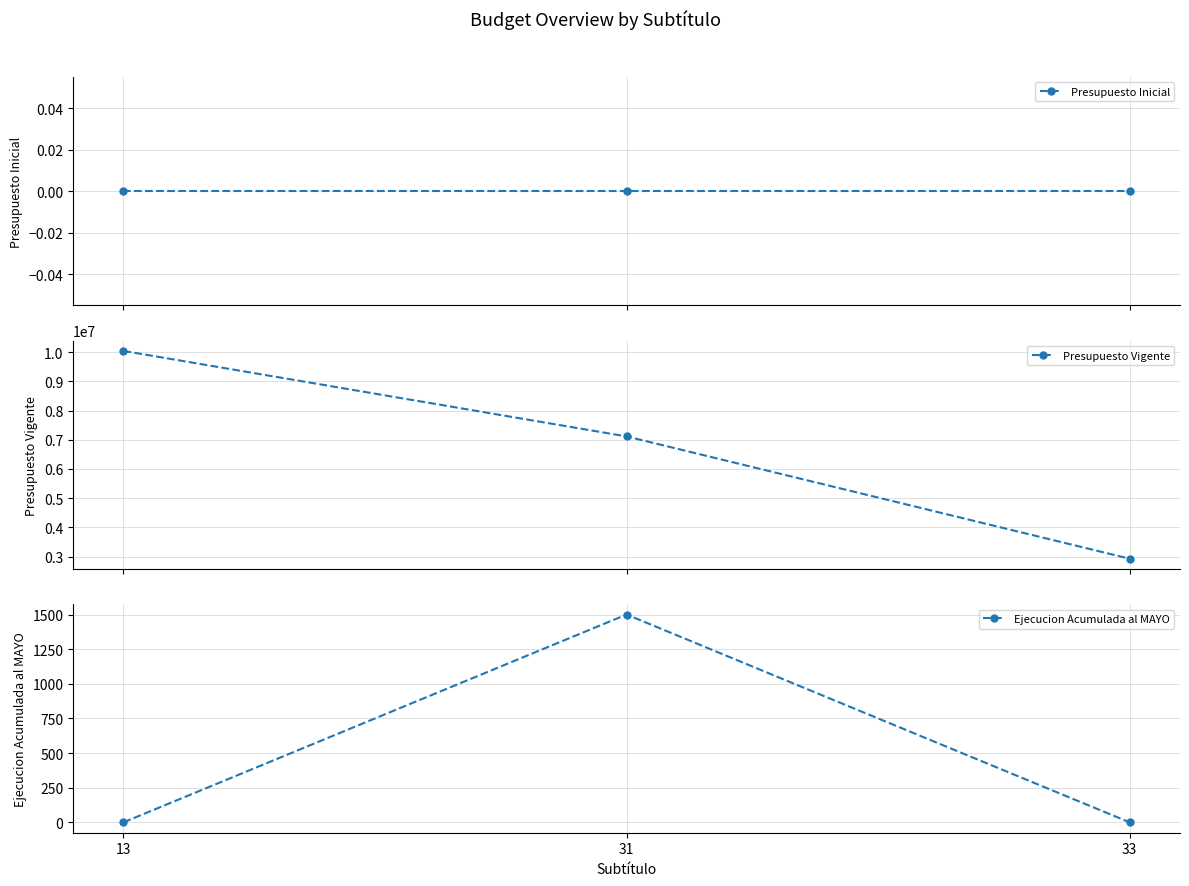

How many data points does each series have?

3